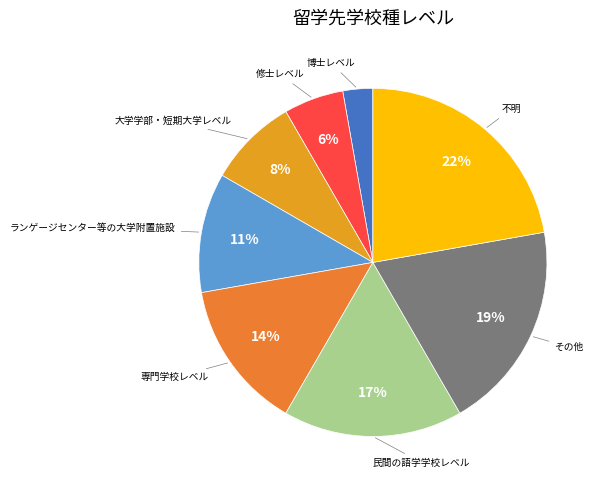

What is the largest slice in the pie chart?

不明